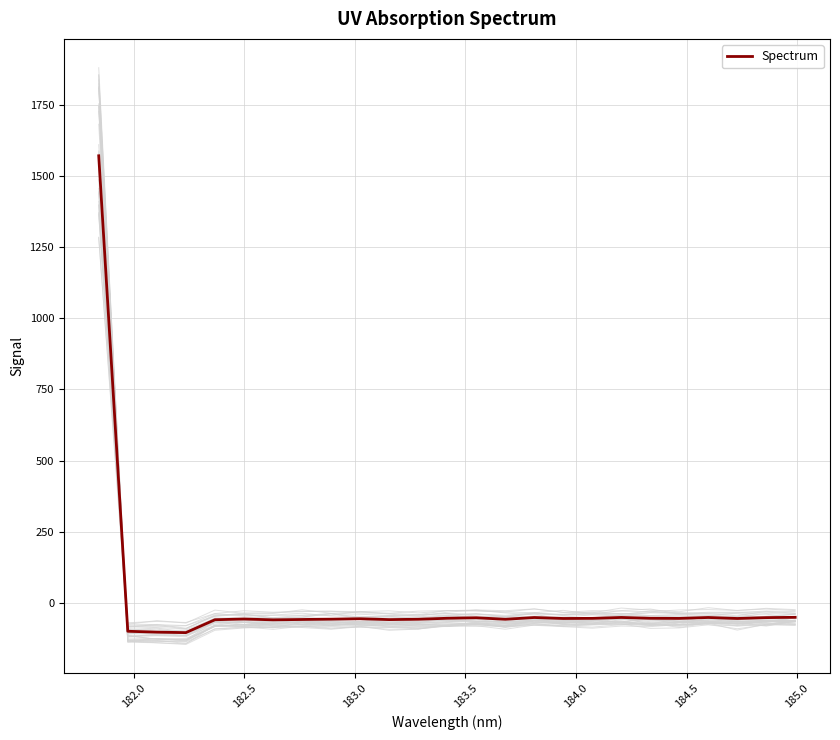

How many data points does each series have?

25